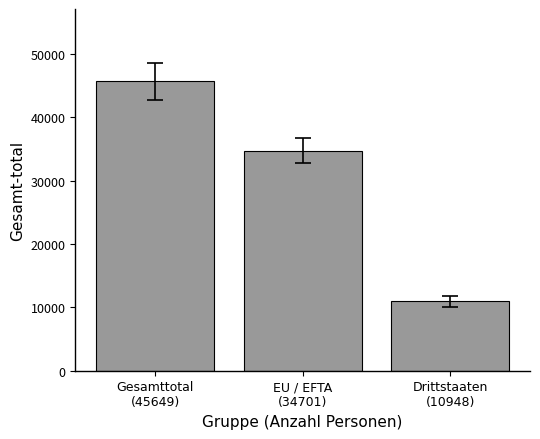

Reading right to left, extract all data points from this chart.

Drittstaaten
(10948)=10948	EU / EFTA
(34701)=34701	Gesamttotal
(45649)=45649